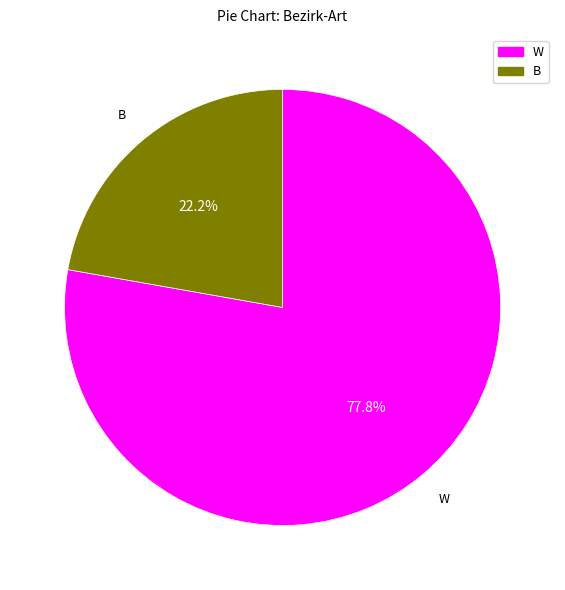

To the nearest percent, what is the average slice percentage?

50%